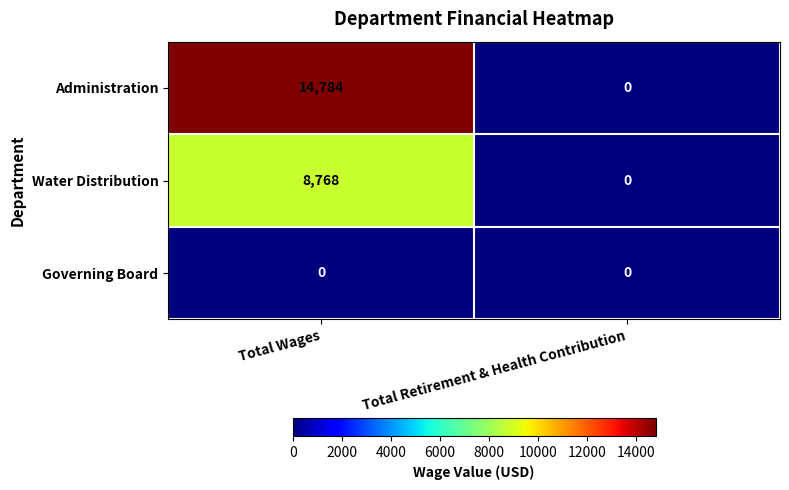

Count the number of data series in this chart.

3